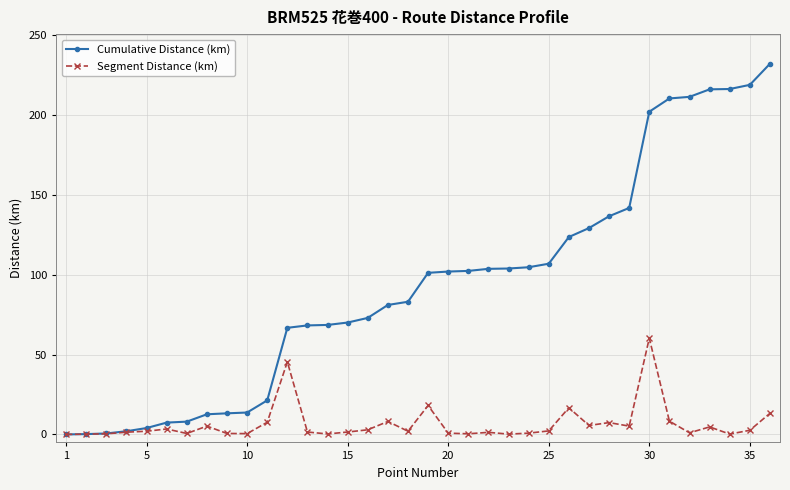

Which series has the largest total across all categories?

Cumulative Distance (km)